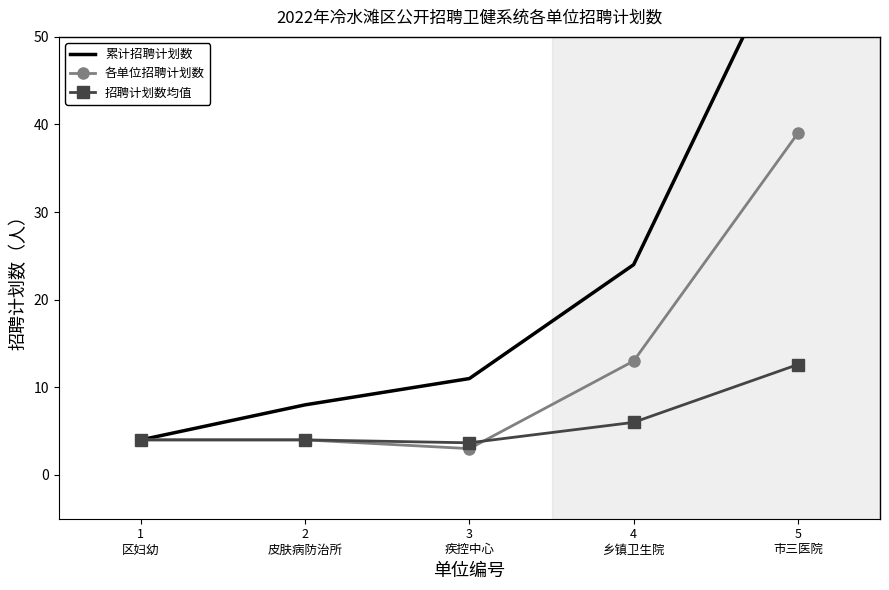

Is it true that 各单位招聘计划数 equals 5.8 at 1
区妇幼?

False